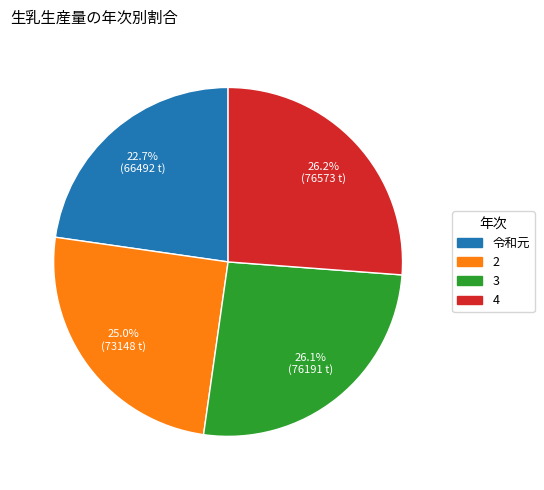

To the nearest percent, what portion does 3 represent?

26%